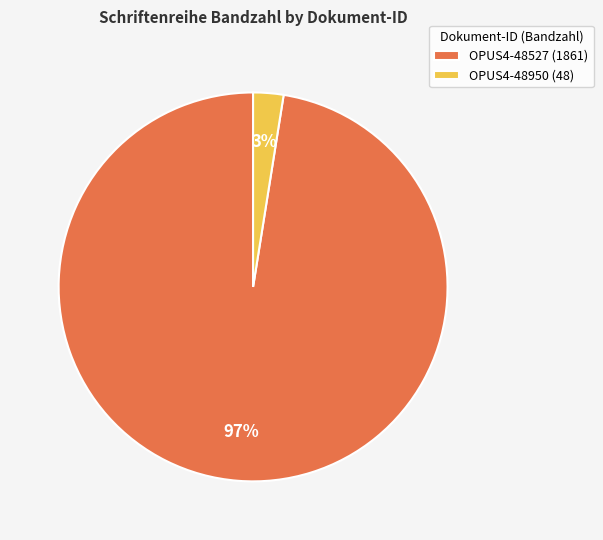

How many segments does this pie chart have?

2